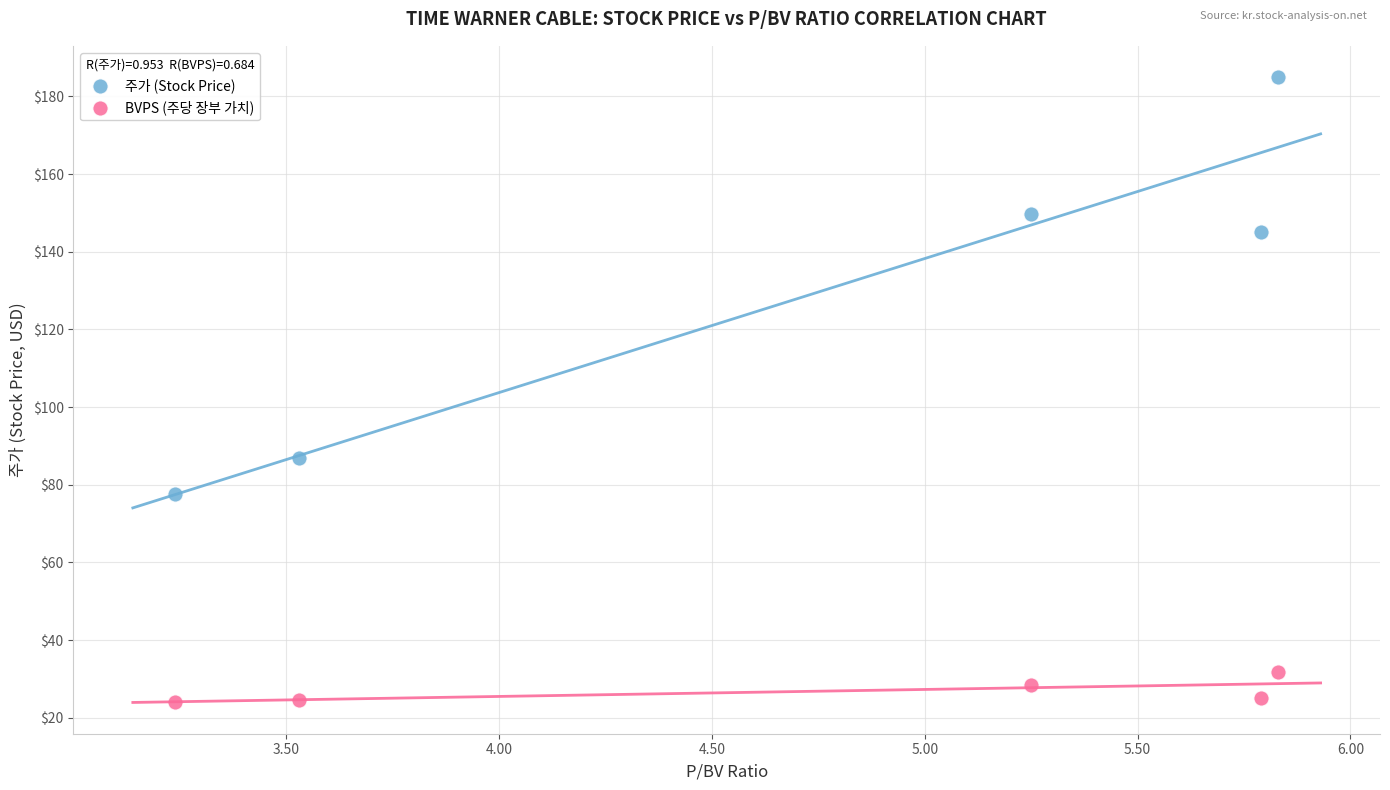

Across all data points, what is the average Y value?

77.8